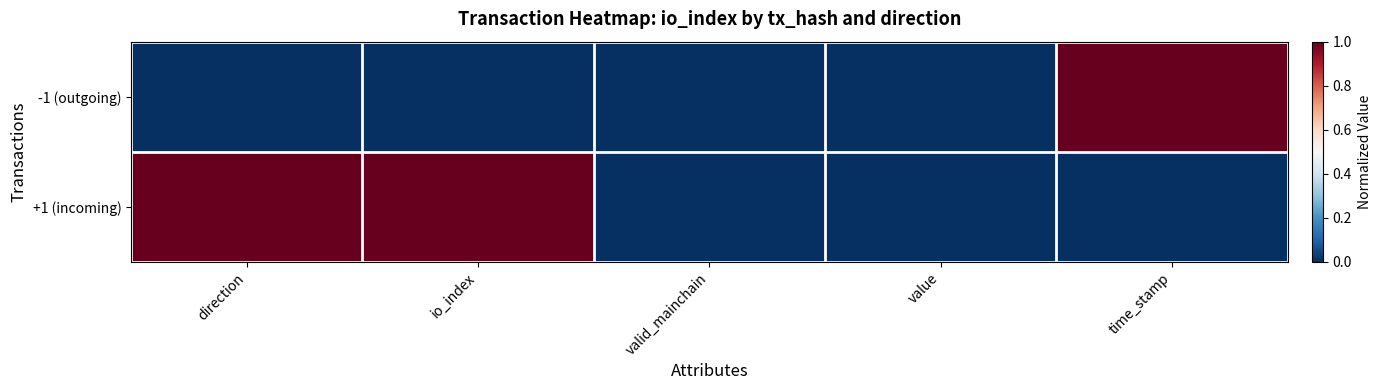

Count the number of data series in this chart.

2